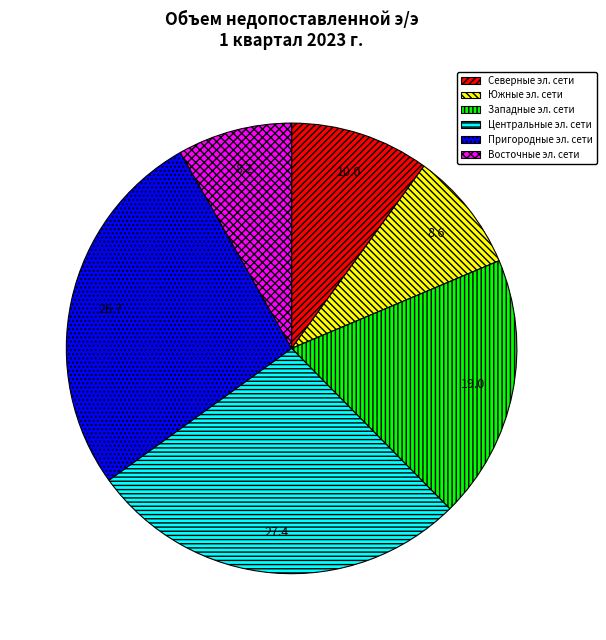

Is there a majority slice in this chart?

No